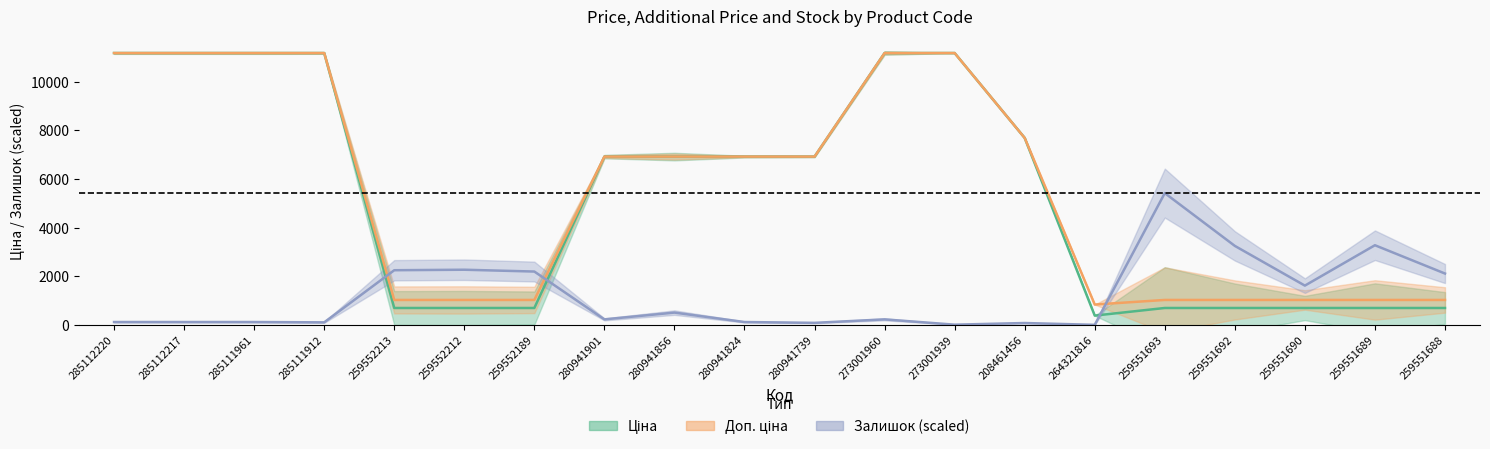

How many data points in Залишок are less than 224?

9